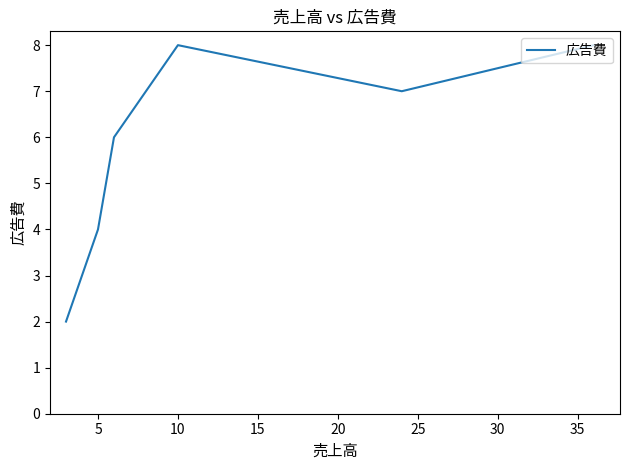

What is the difference between the maximum and minimum values?

6